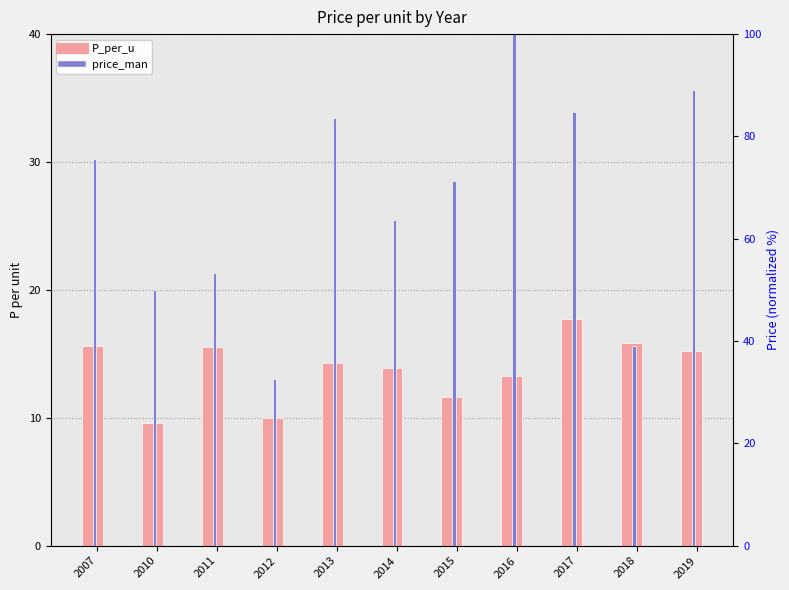

Count the number of categories in the chart.

11